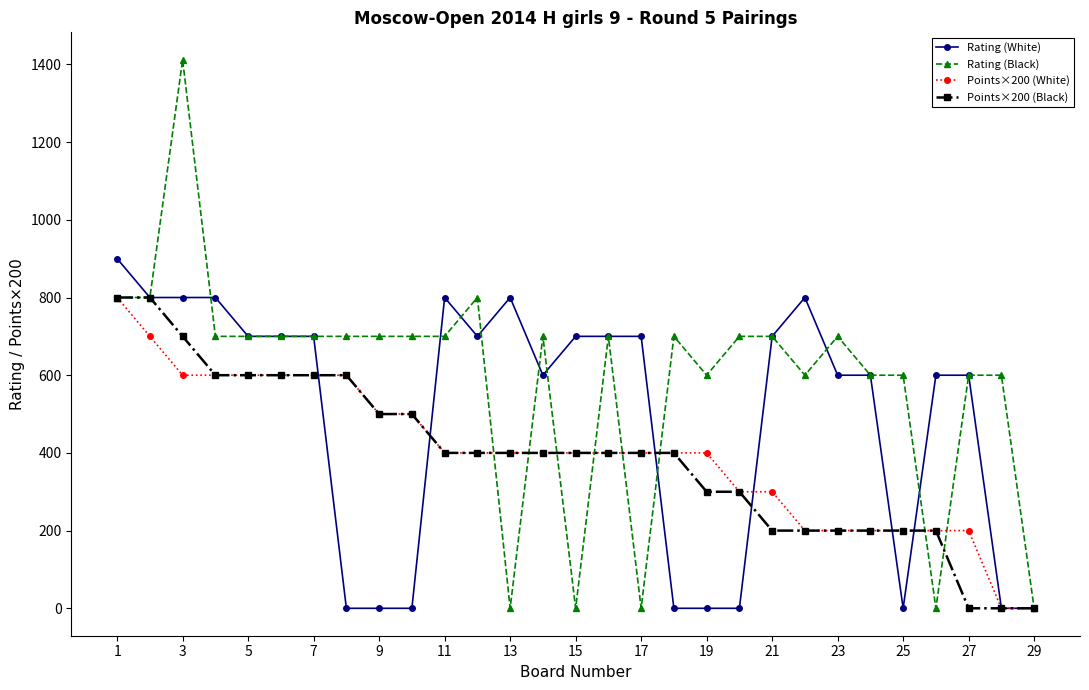

Which series has the widest spread of values?

Rating (Black)